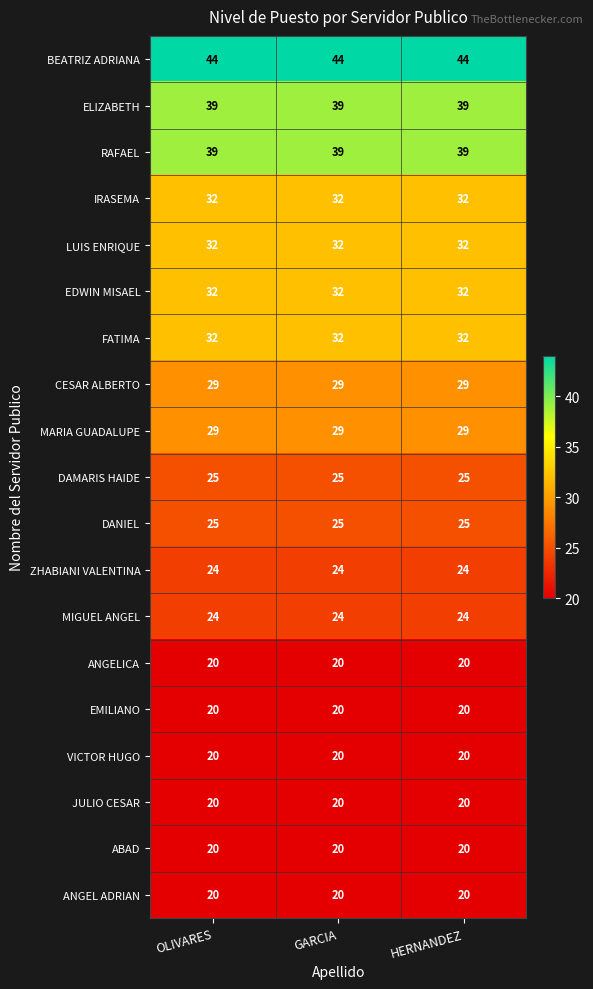

Is the value of LUIS ENRIQUE at OLIVARES greater than the value of BEATRIZ ADRIANA at GARCIA?

No